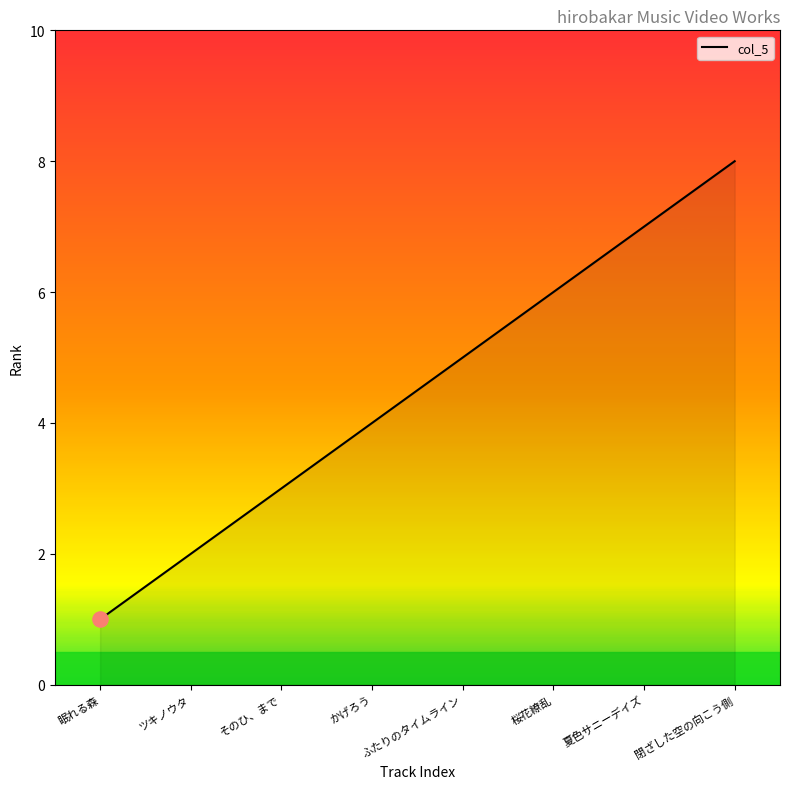

Between 眠れる森 and 桜花繚乱, which is larger?

桜花繚乱